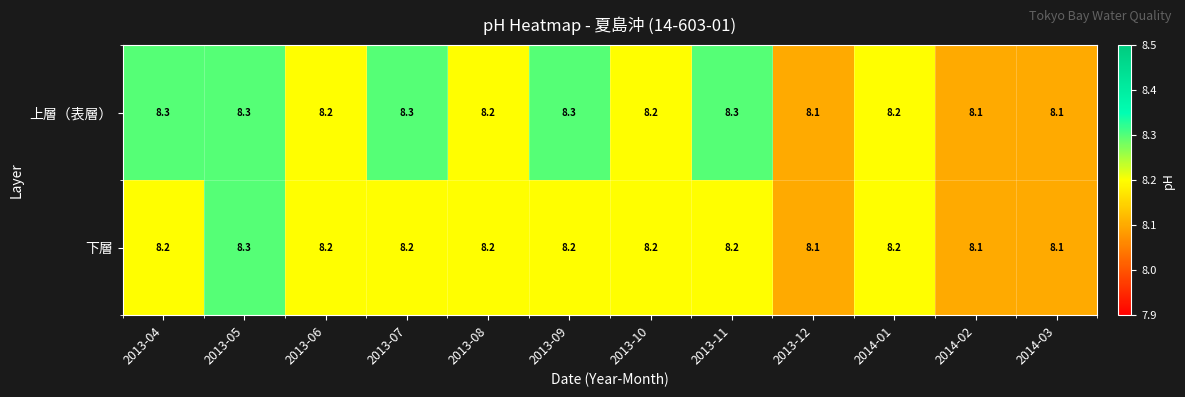

How many 下層 values are between 8 and 9?

12